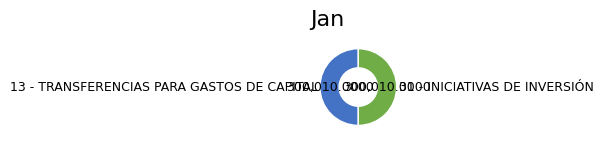

Do 31 - INICIATIVAS DE INVERSIÓN and 13 - TRANSFERENCIAS PARA GASTOS DE CAPITAL together represent more than half of the pie?

Yes